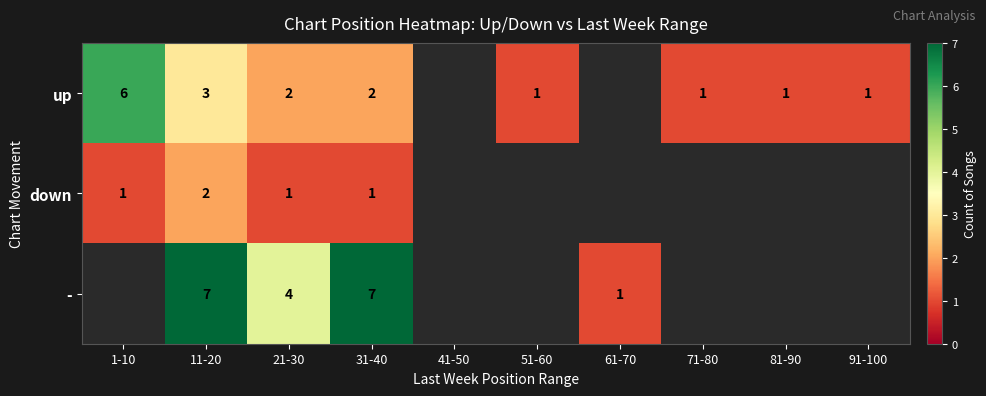

The up series shows 1 at 81-90. True or false?

True